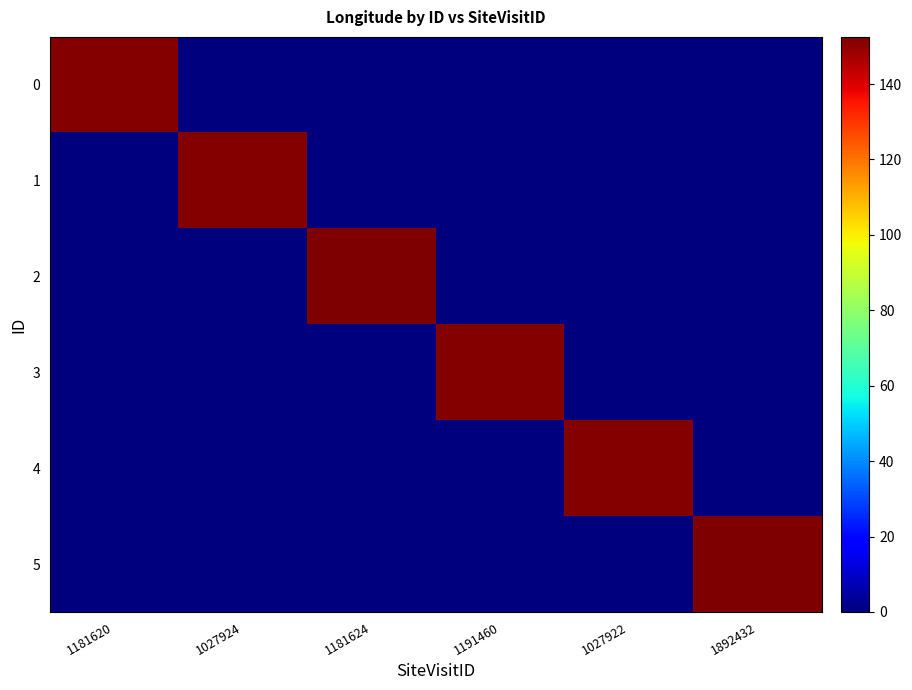

What is the spread (max minus min) of values at 1027922?

151.6